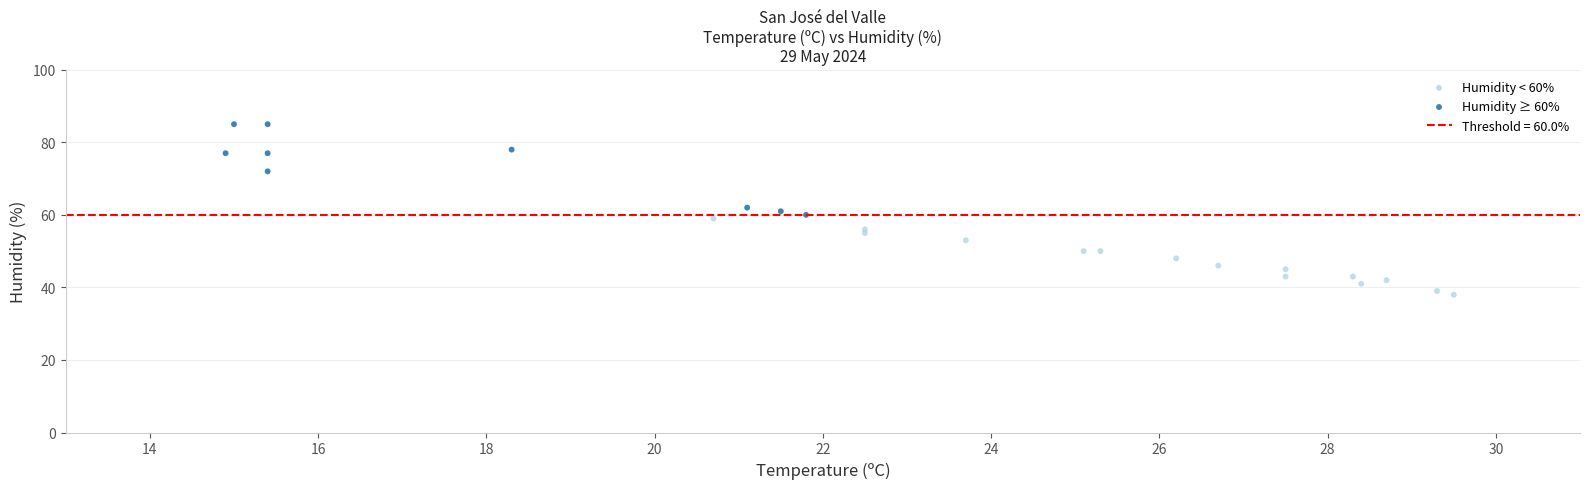

Which series reaches the maximum Y coordinate?

Humidity ≥ 60%